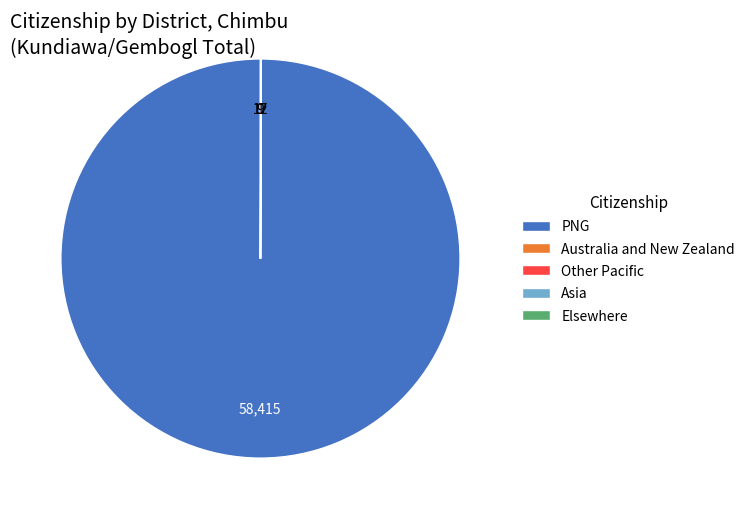

Is there any slice that represents more than half of the pie?

Yes